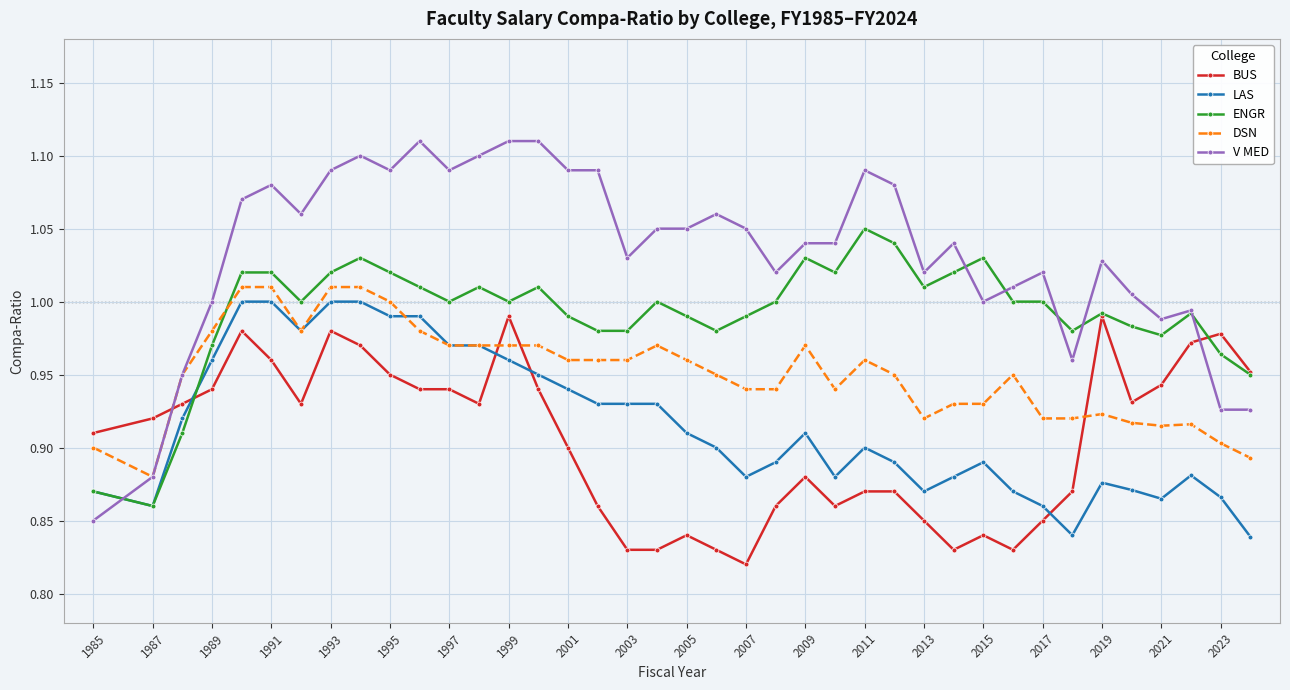

How many distinct data groups are displayed?

5